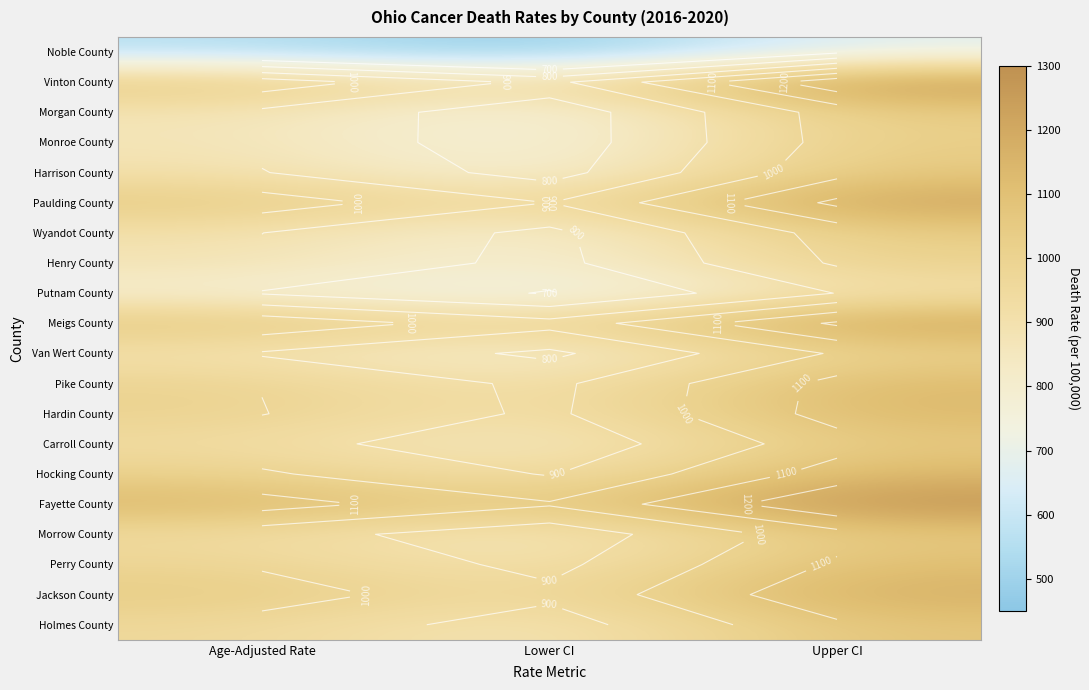

What is the difference between the Van Wert County values at Lower CI and Upper CI?

232.1